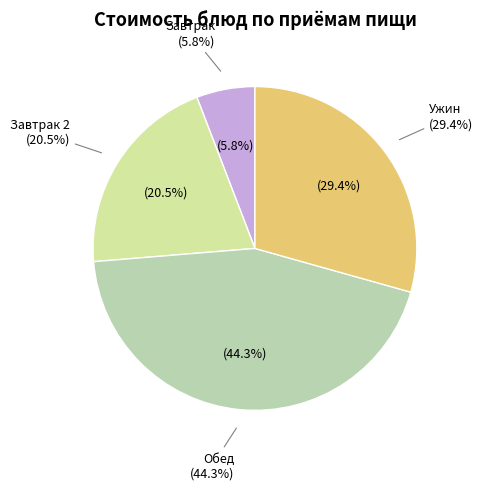

Is it true that каша пшеничная is 15% of the pie?

False